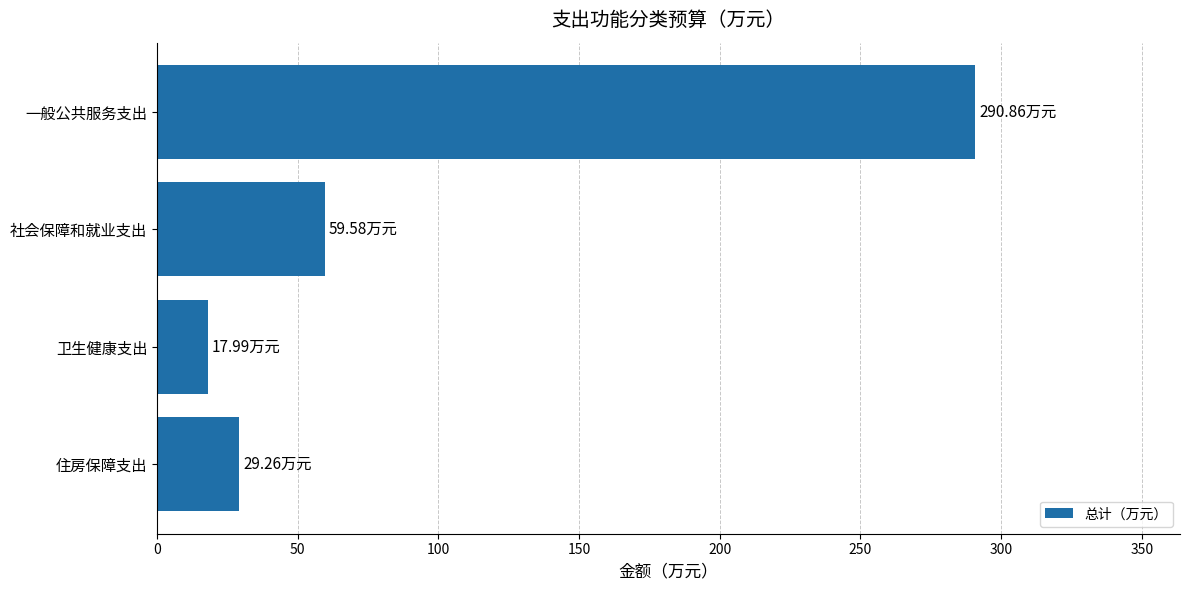

How many bars are there in total?

4